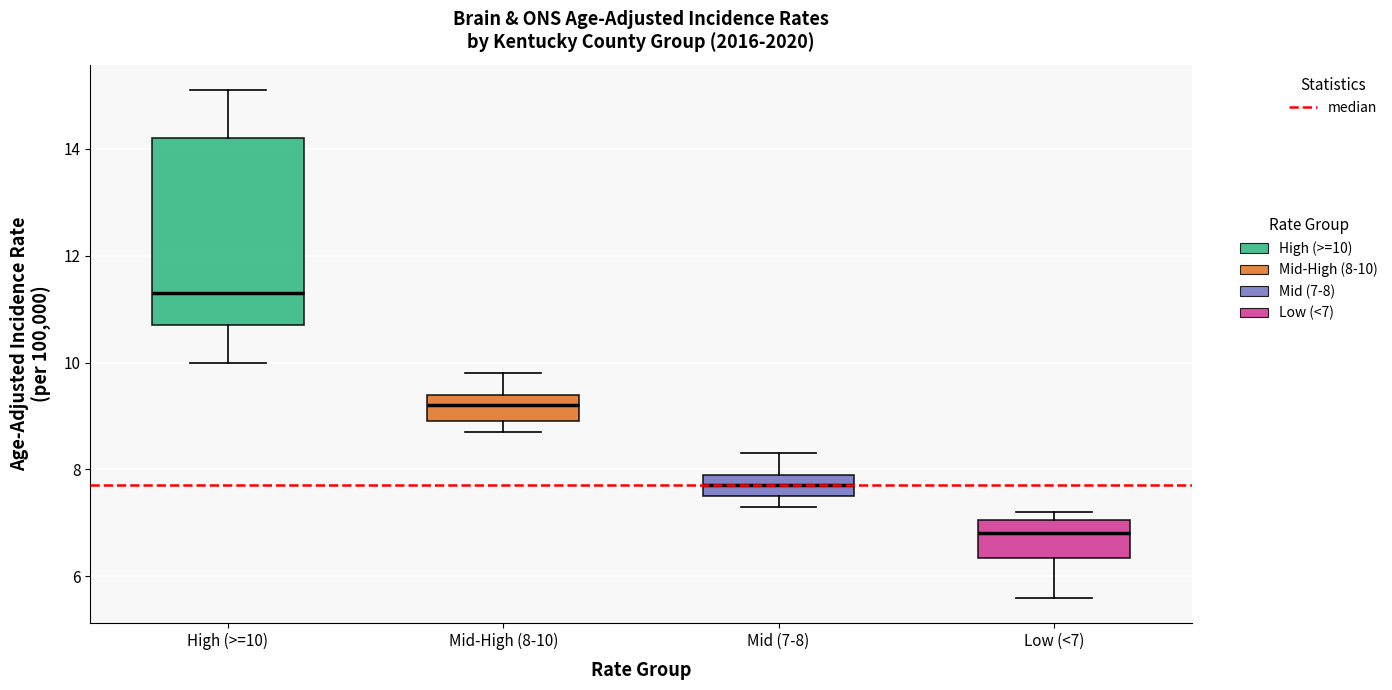

Which box has the lowest median line?

Low (<7)